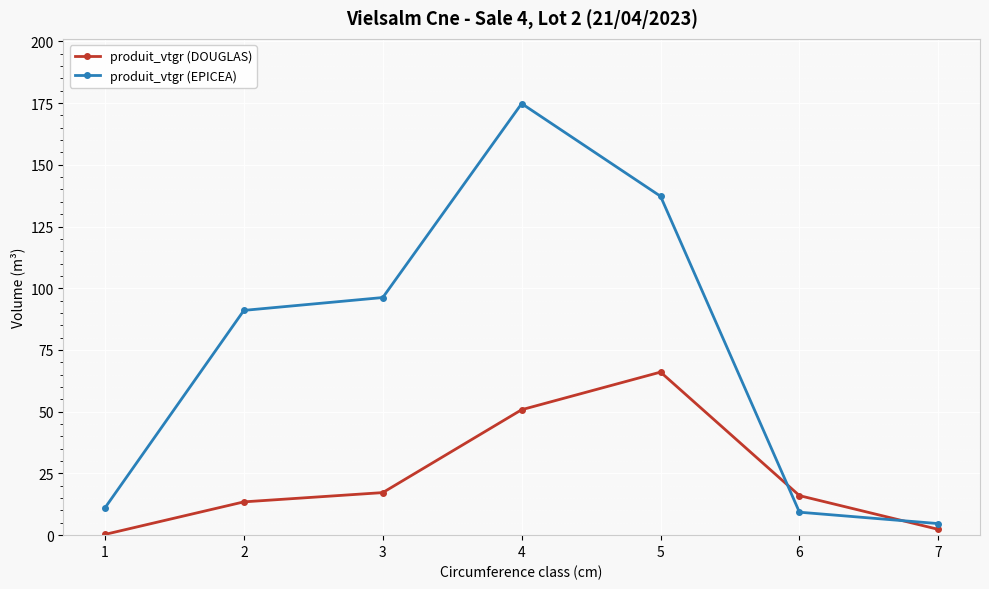

What is the value of the produit_vtgr (EPICEA) point at the 4th from the left?

174.8